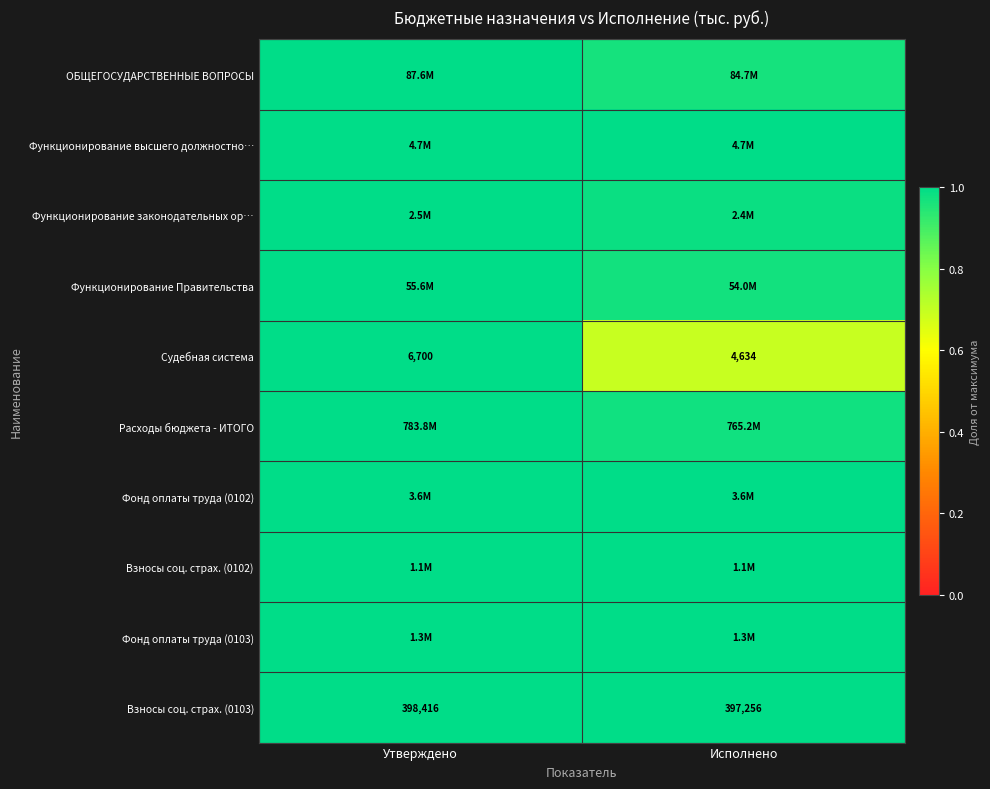

Rank the categories by Взносы соц. страх. (0103) value from lowest to highest.

Исполнено, Утверждено